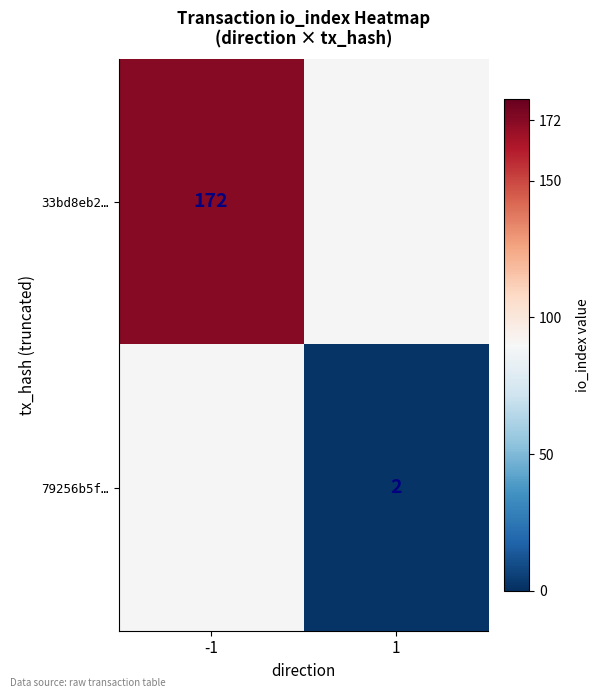

True or false: 33bd8eb2… has a value of 172 at -1.

True